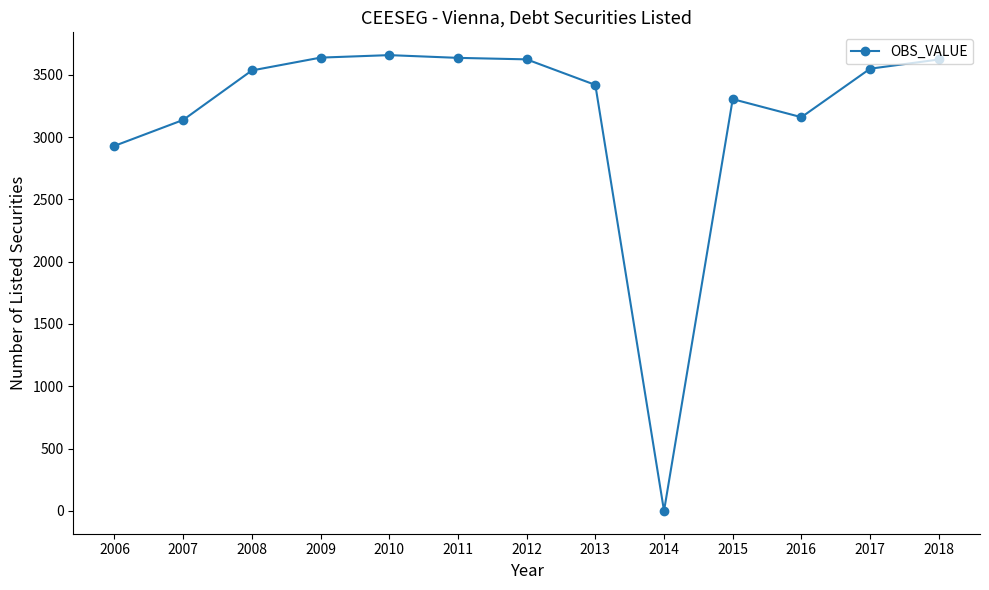

What is the average value?

3169